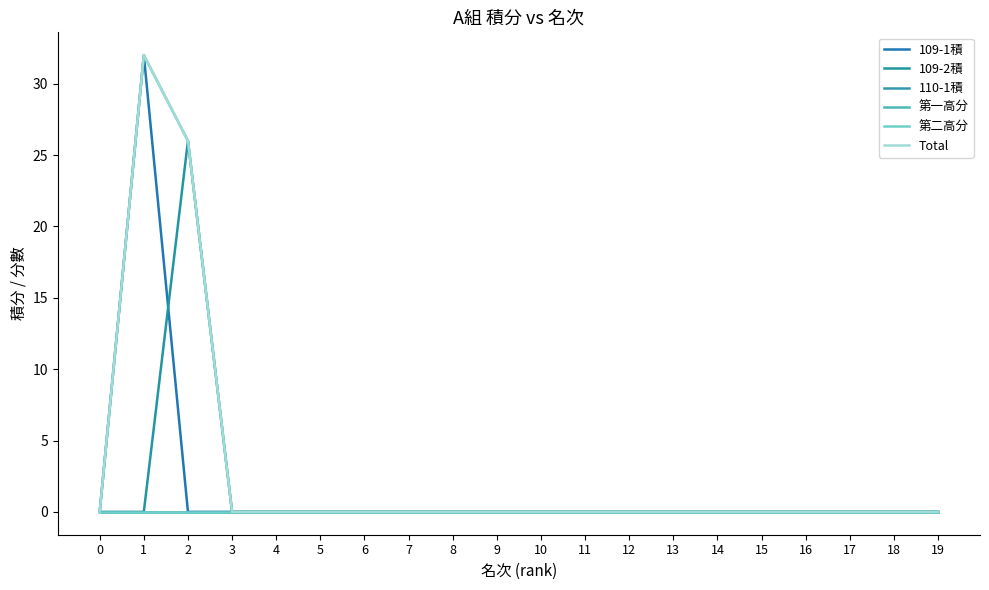

Reading left to right, what are all the values shown in this chart?

109-1積: 0	32	0	0	0	0	0	0	0	0	0	0	0	0	0	0	0	0	0	0
109-2積: 0	0	26	0	0	0	0	0	0	0	0	0	0	0	0	0	0	0	0	0
110-1積: 0	0	0	0	0	0	0	0	0	0	0	0	0	0	0	0	0	0	0	0
第一高分: 0	32	26	0	0	0	0	0	0	0	0	0	0	0	0	0	0	0	0	0
第二高分: 0	0	0	0	0	0	0	0	0	0	0	0	0	0	0	0	0	0	0	0
Total: 0	32	26	0	0	0	0	0	0	0	0	0	0	0	0	0	0	0	0	0